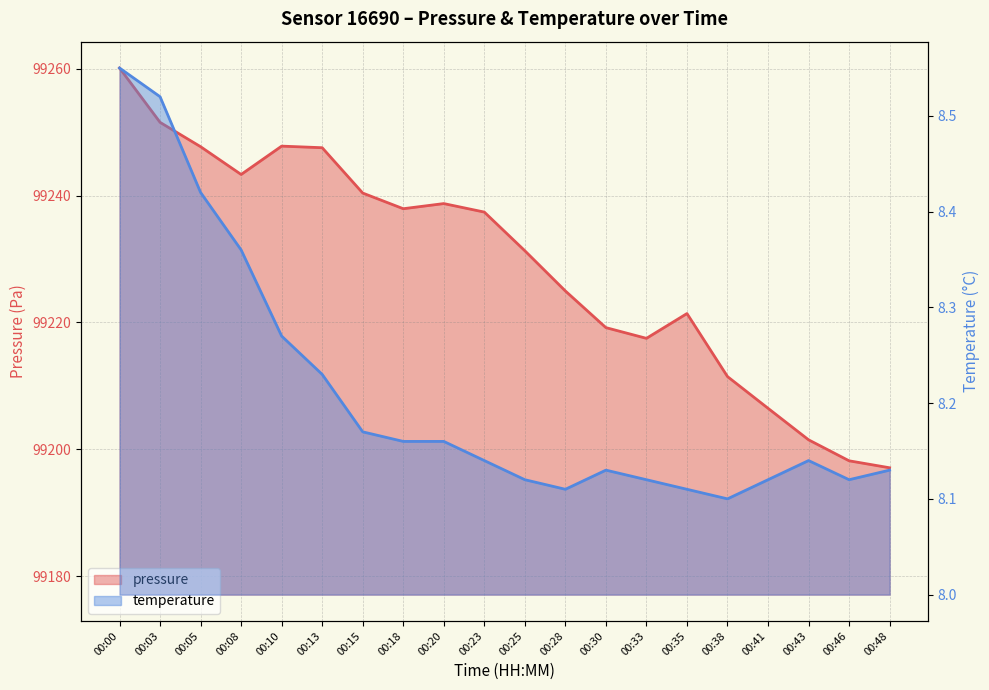

Read the temperature value at 00:23.

8.1